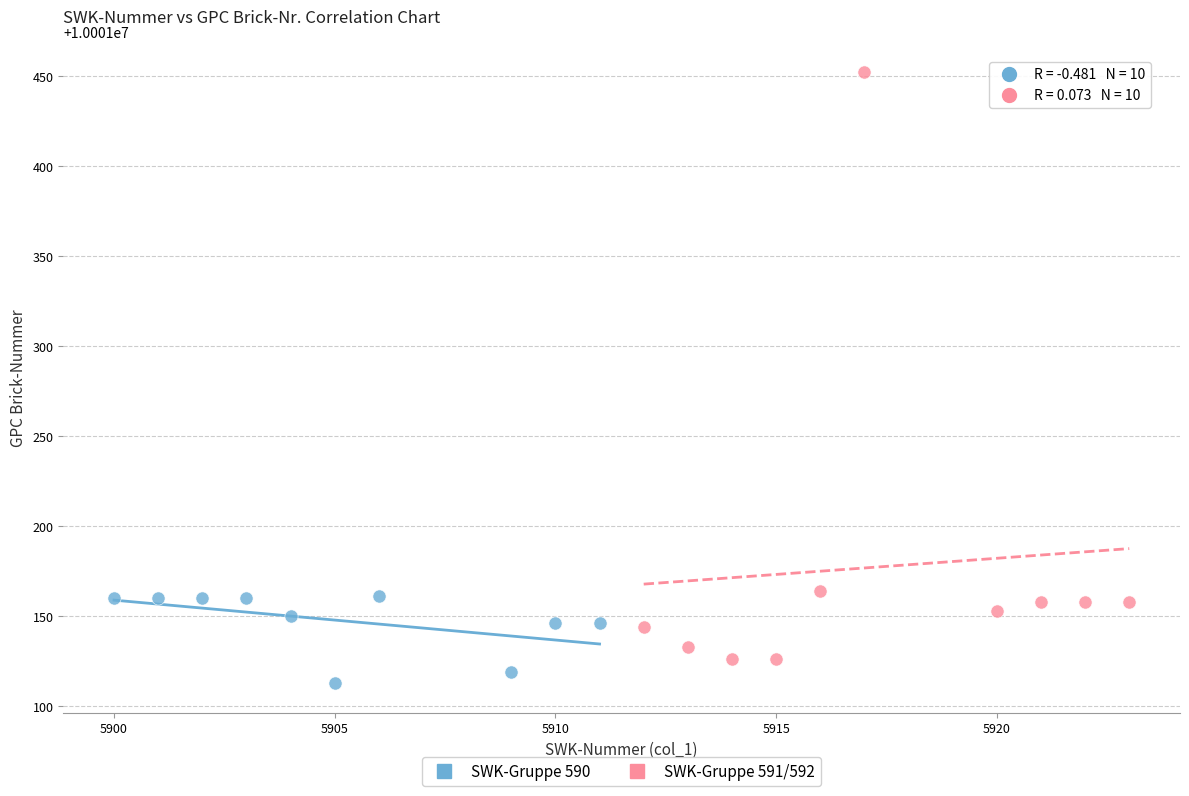

Which series contains the highest Y value?

SWK-Gruppe 591/592